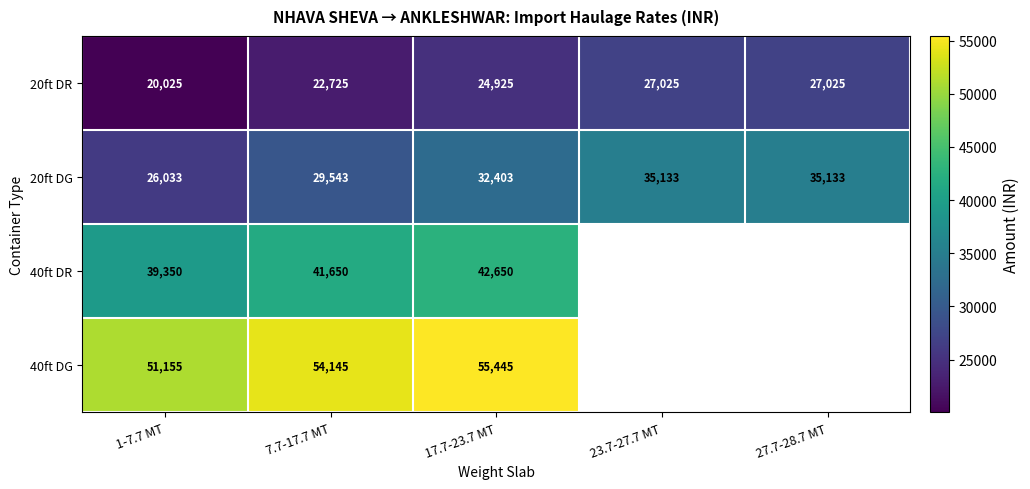

The 20ft DR series shows 39959.3 at 17.7-23.7 MT. True or false?

False